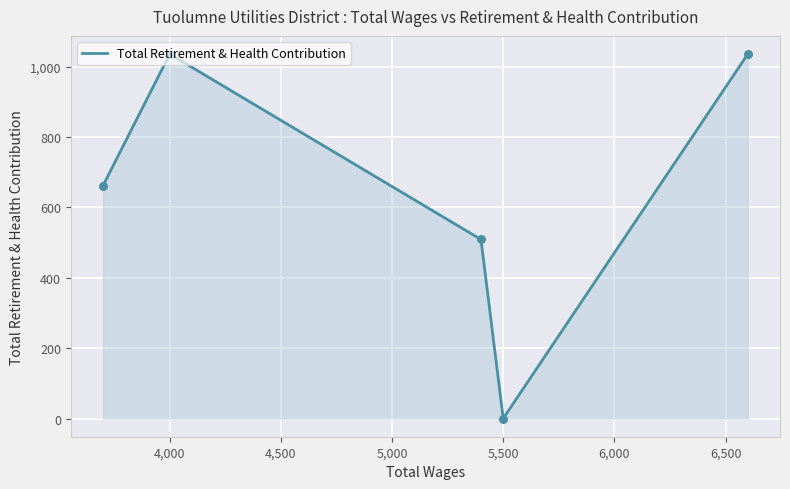

What is the greatest value displayed?

1036